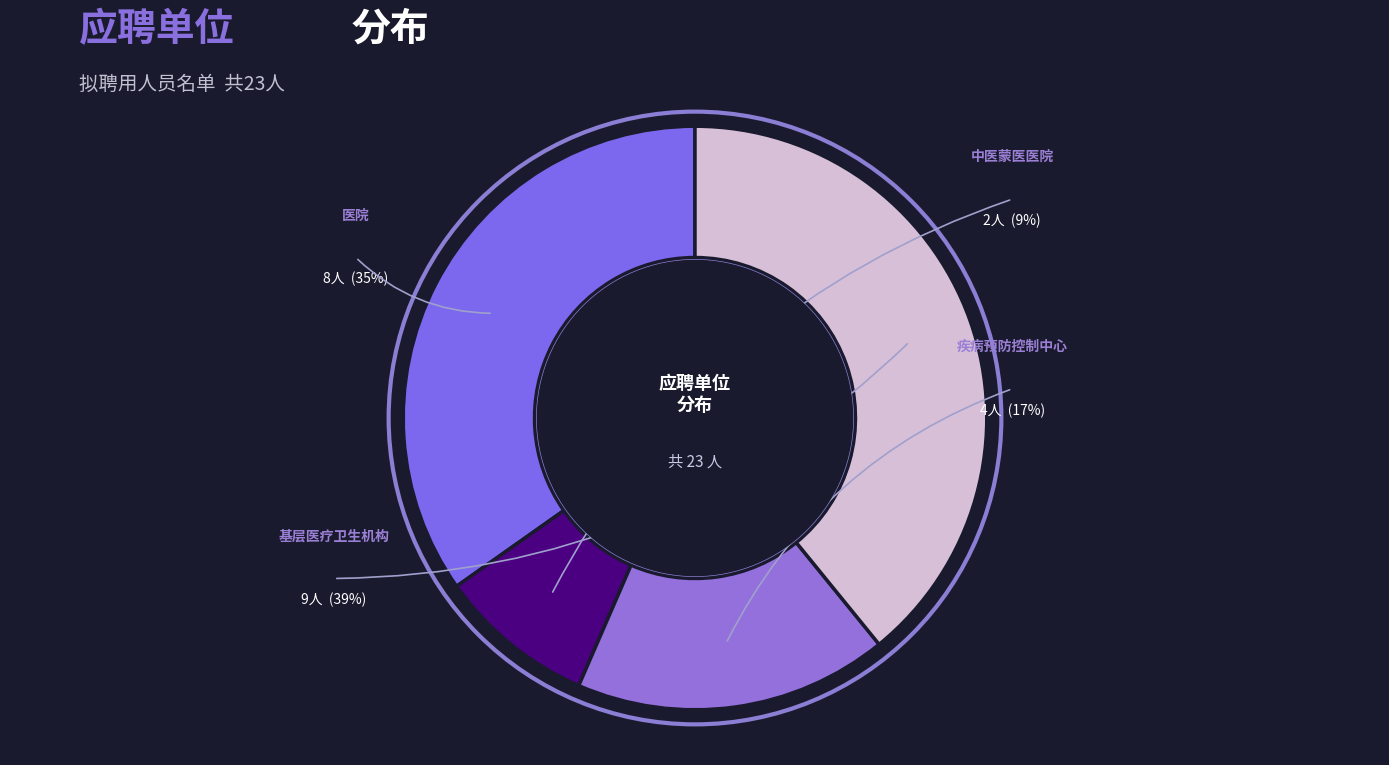

To the nearest percent, what is the difference between the 巴林左旗医院 and 巴林左旗疾病预防控制中心 slice percentages?

17%